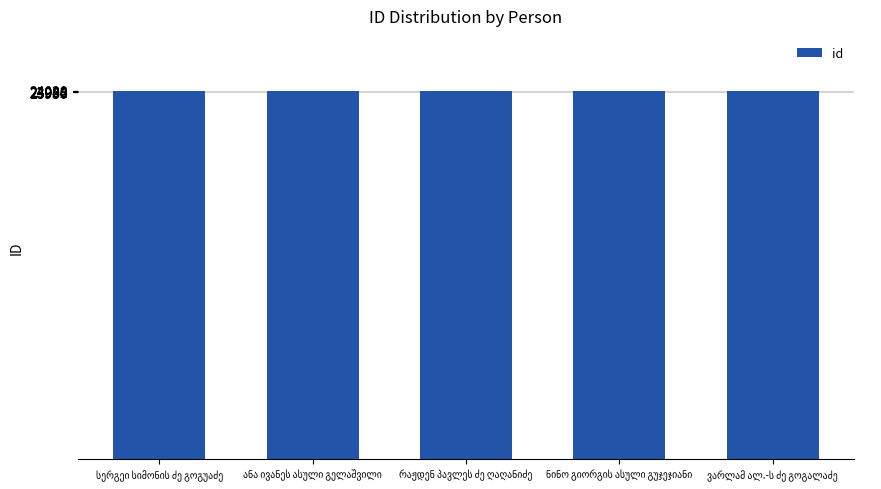

What is the value of the 5th bar from the left?

23985